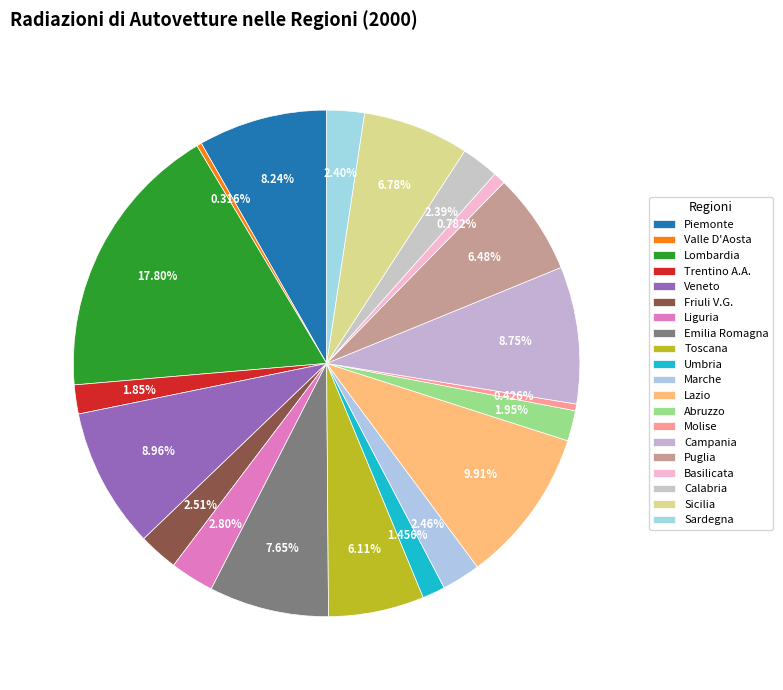

Approximately how many times larger is the value at Basilicata compared to Molise?

1.8